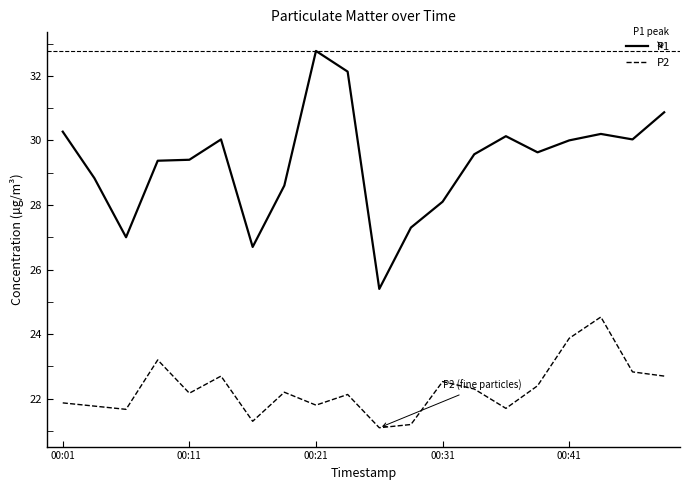

How many distinct data groups are displayed?

2